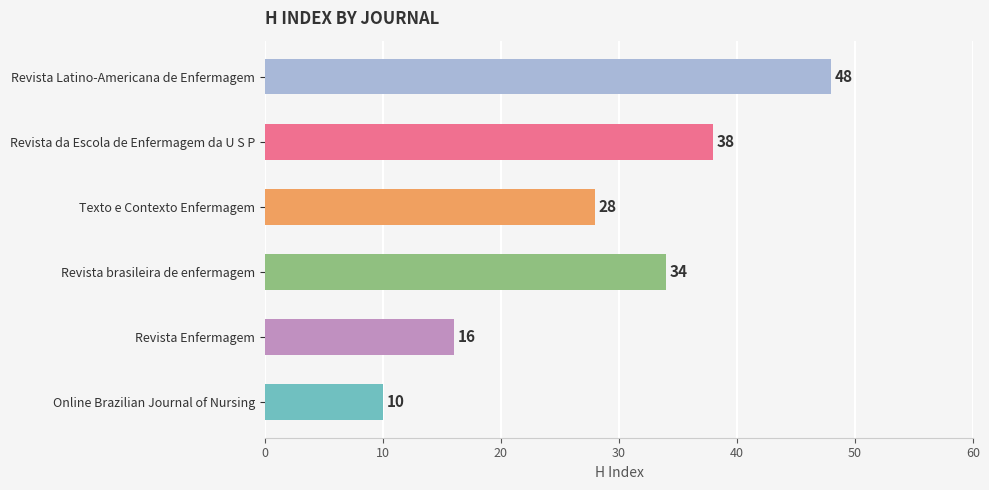

List the labels in order of value, smallest first.

Online Brazilian Journal of Nursing, Revista Enfermagem, Texto e Contexto Enfermagem, Revista brasileira de enfermagem, Revista da Escola de Enfermagem da U S P, Revista Latino-Americana de Enfermagem